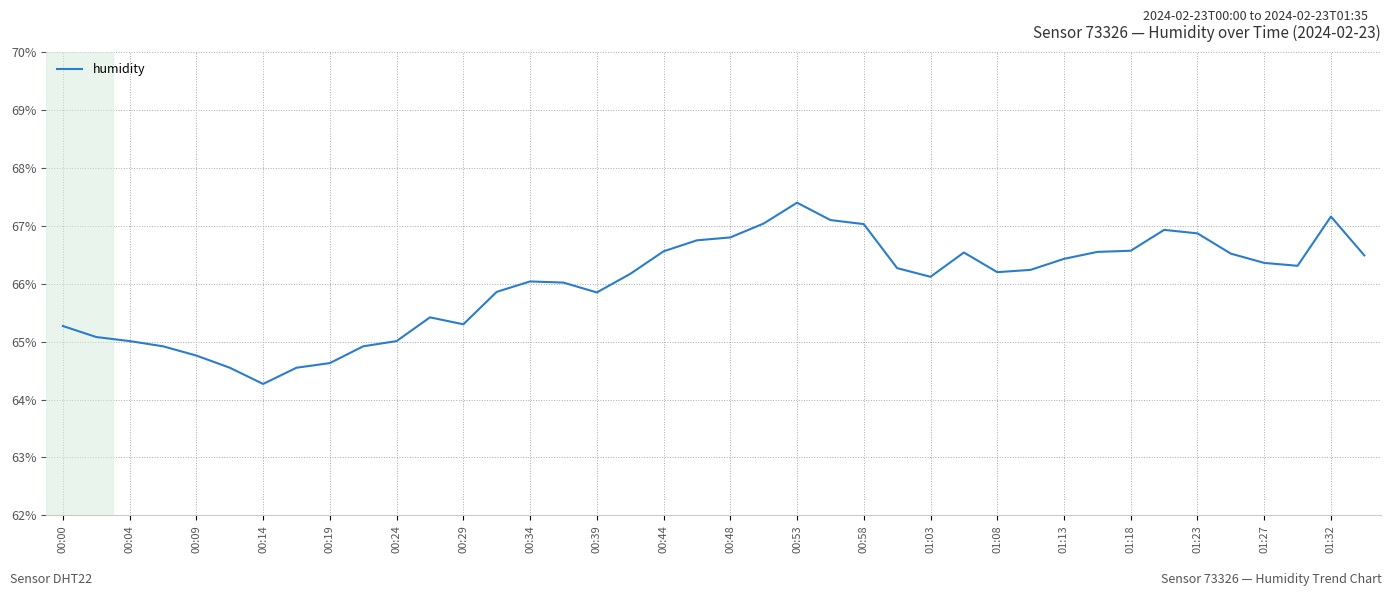

What is the minimum value shown in the chart?

64.3